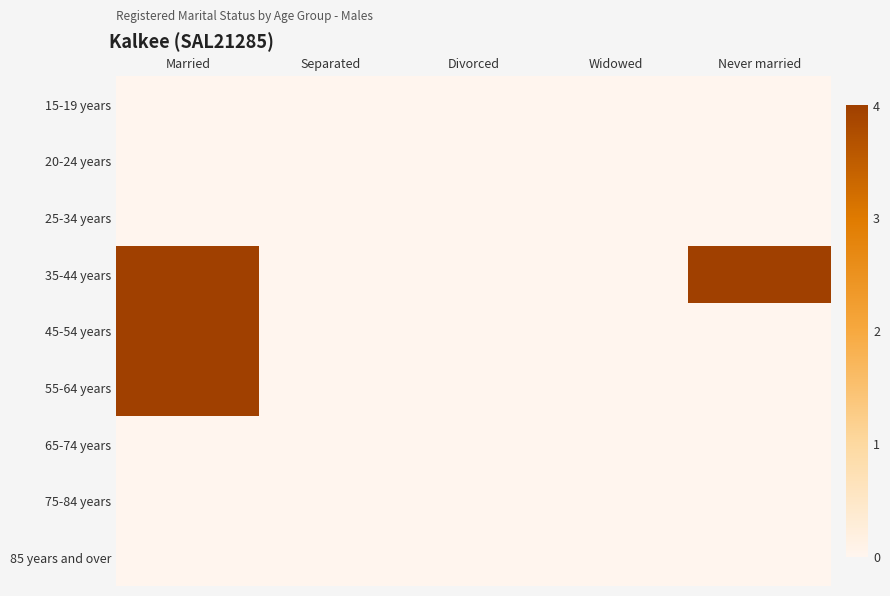

Which series has the largest total across all categories?

35-44 years